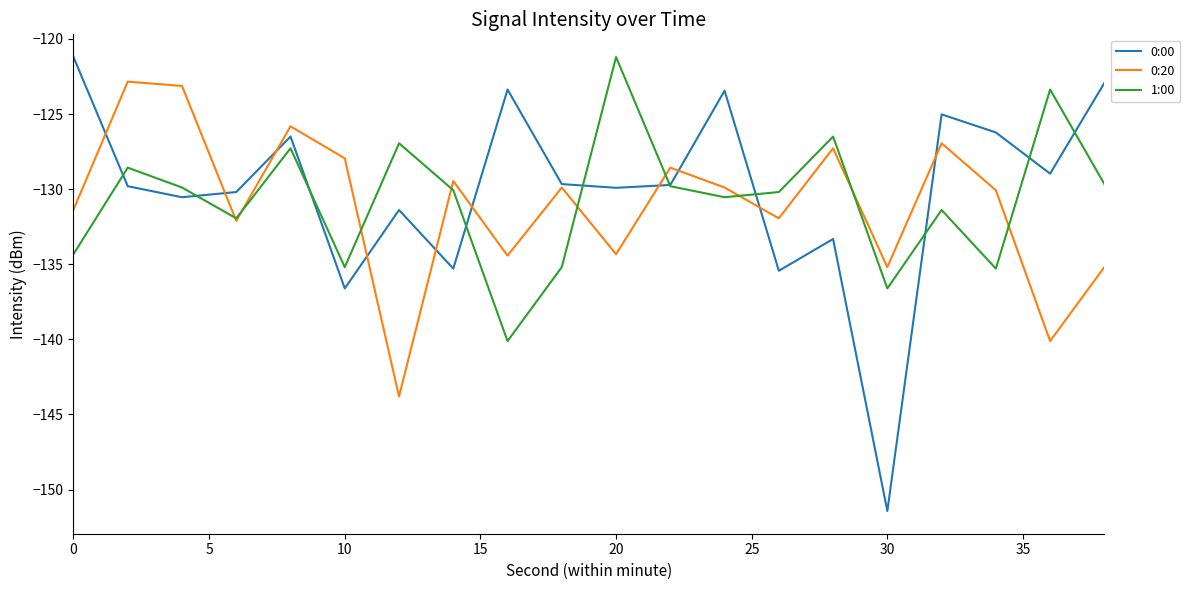

Which series has the largest total across all categories?

0:00